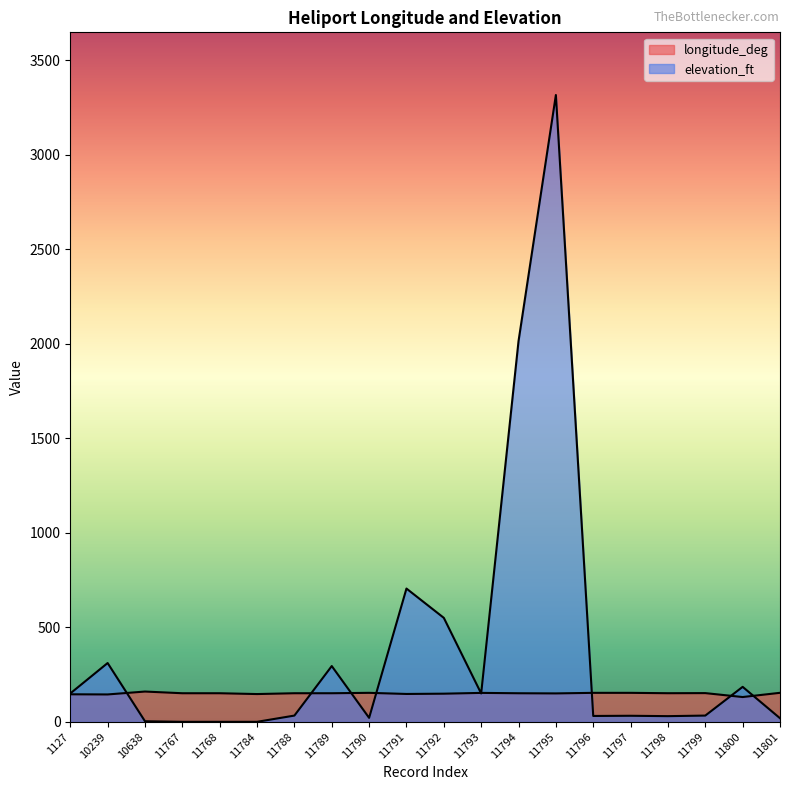

Which category has the highest value in the elevation_ft series?

11795